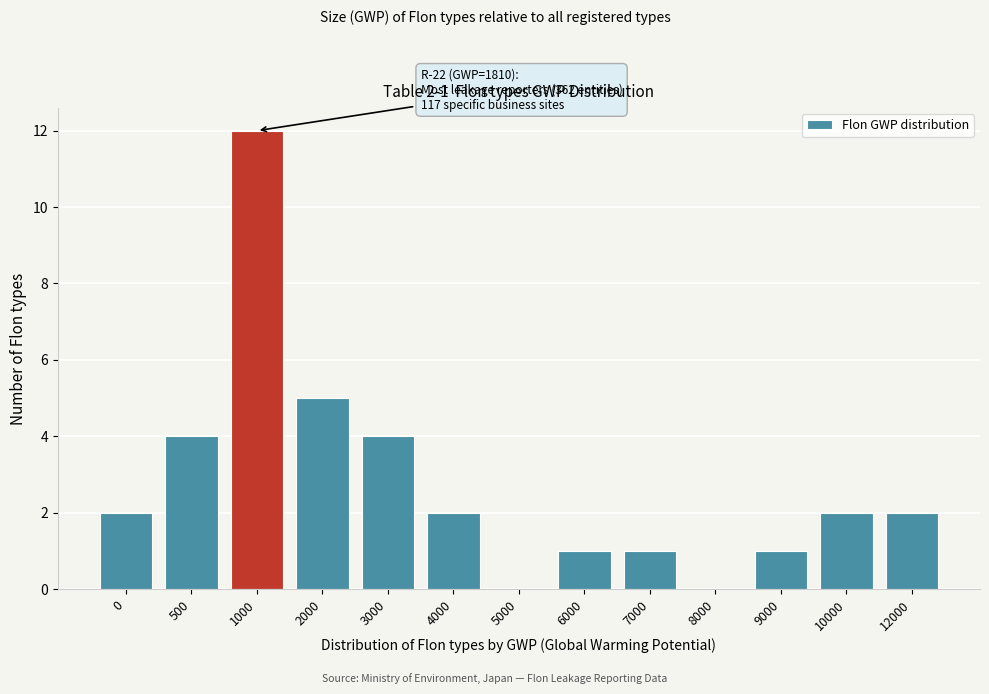

Reading left to right, transcribe all the data shown in this chart.

0=2	500=4	1000=12	2000=5	3000=4	4000=2	5000=0	6000=1	7000=1	8000=0	9000=1	10000=2	12000=2